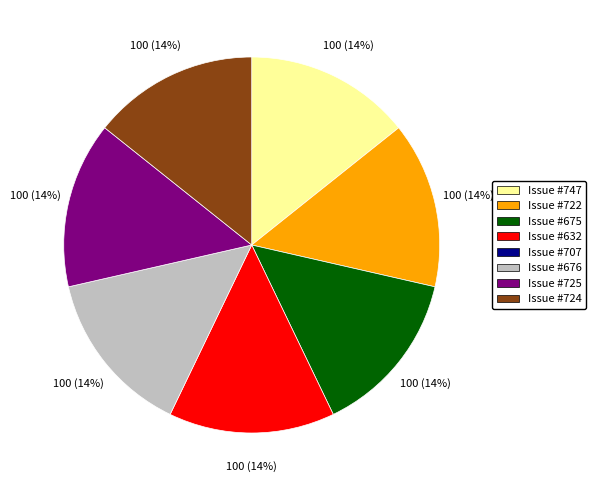

To the nearest percent, what is the average slice percentage?

14%